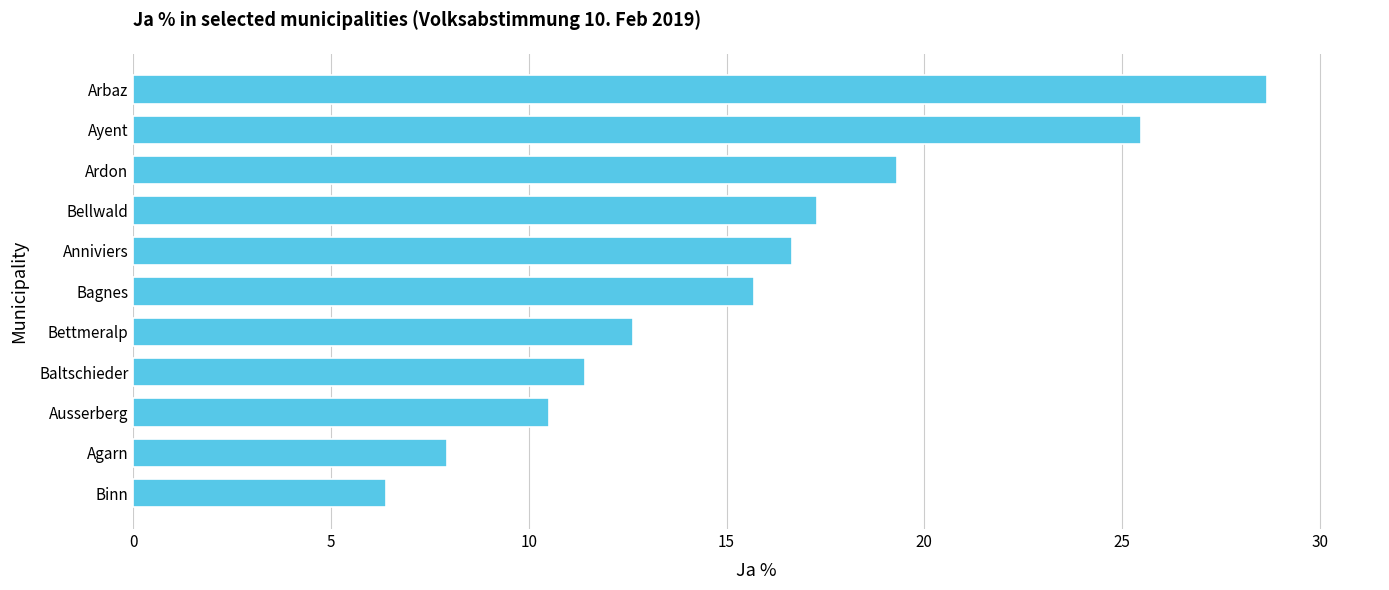

What is the maximum value shown in the chart?

28.7